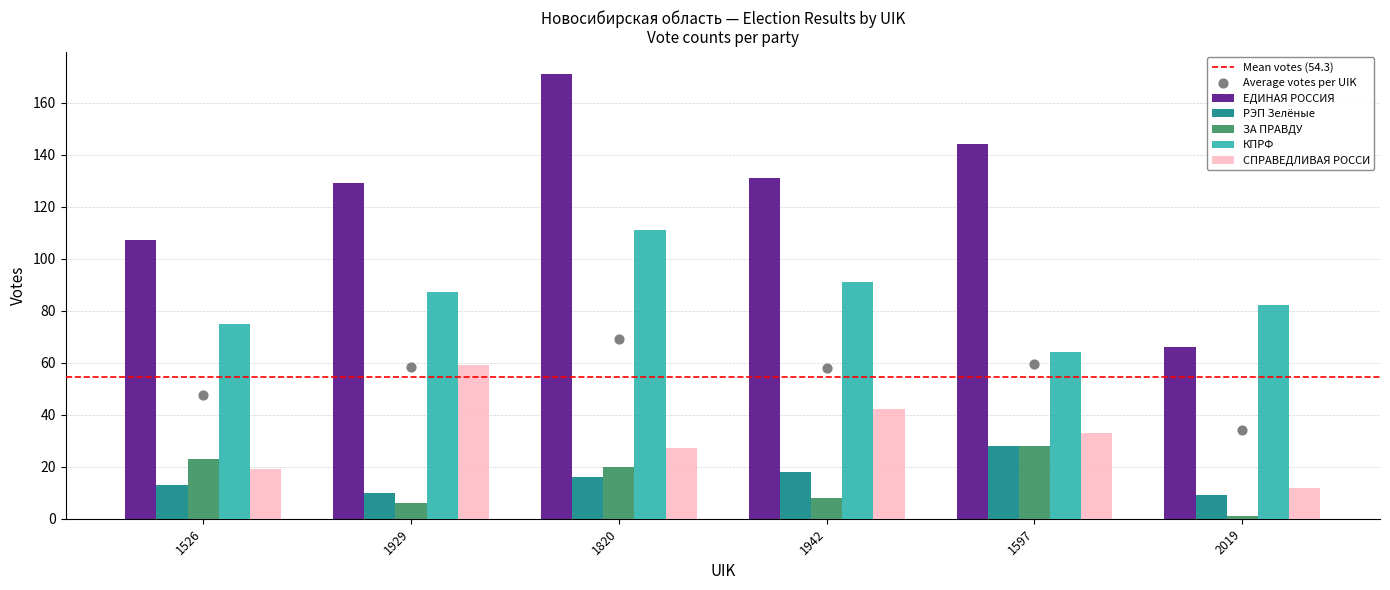

Which series has the widest spread of Y values?

ЕДИНАЯ РОССИЯ